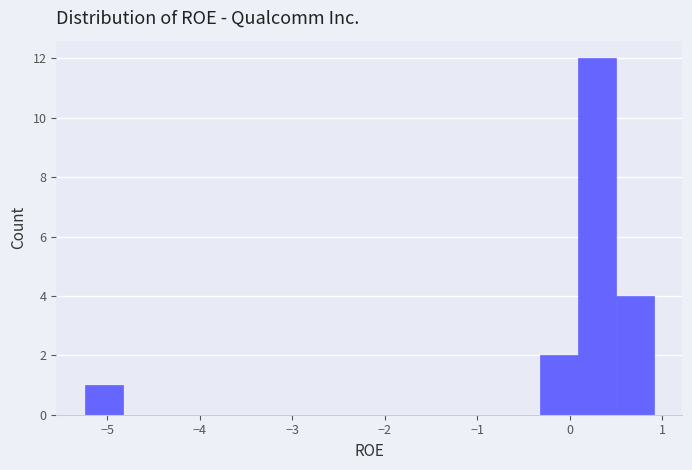

Reading left to right, list every bar in this chart as the range it spans on the x-axis followed by its height. Neither the bar edges nor the heights are printed on the chart, so give them approximately, as read against the axes.

-5.2 to -4.8: 1
-4.8 to -4.4: 0
-4.4 to -4.0: 0
-4.0 to -3.6: 0
-3.6 to -3.2: 0
-3.2 to -2.8: 0
-2.8 to -2.4: 0
-2.4 to -2.0: 0
-2.0 to -1.6: 0
-1.6 to -1.1: 0
-1.1 to -0.7: 0
-0.7 to -0.3: 0
-0.3 to 0.1: 2
0.1 to 0.5: 12
0.5 to 0.9: 4